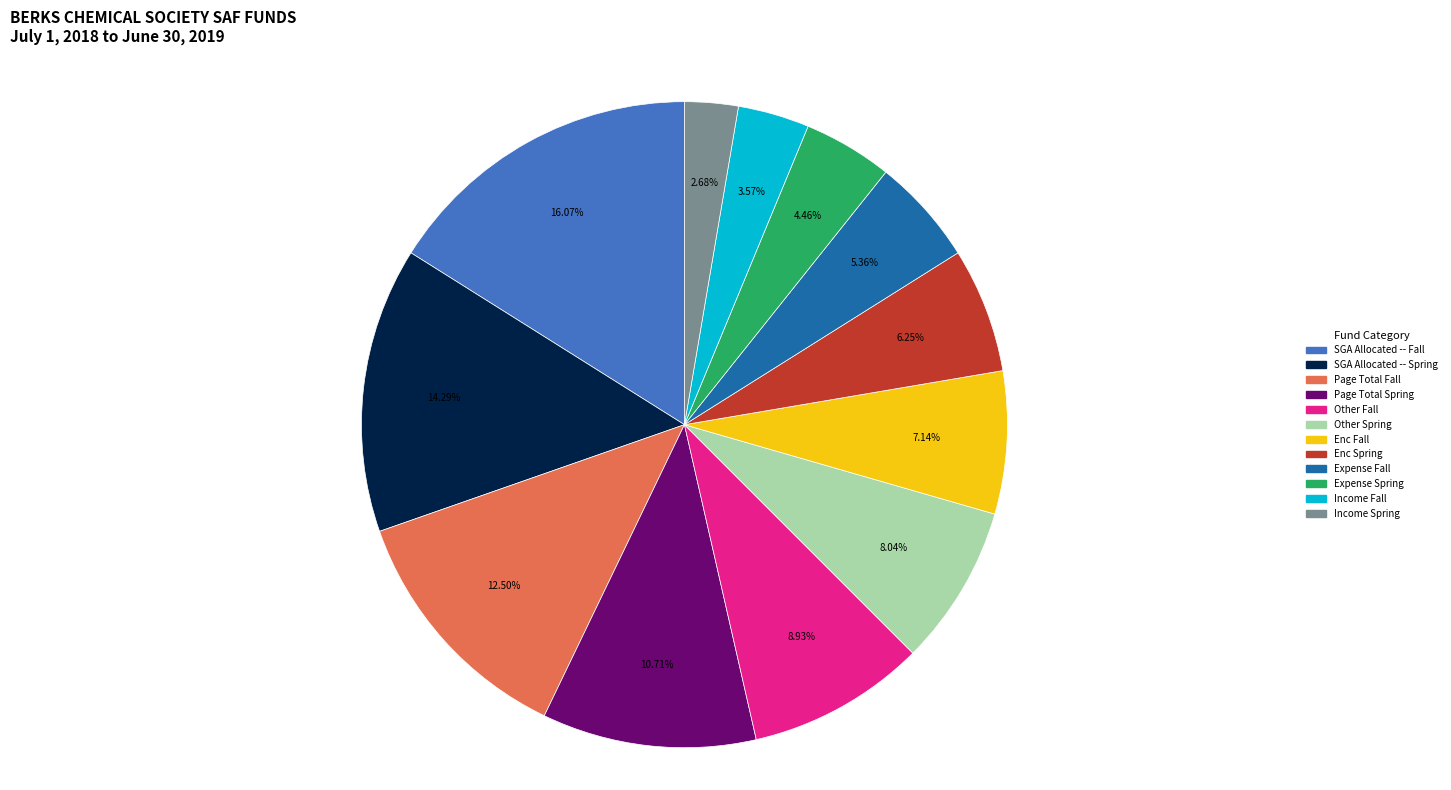

Rank the categories by value from lowest to highest.

Income Spring, Income Fall, Expense Spring, Expense Fall, Enc Spring, Enc Fall, Other Spring, Other Fall, Page Total Spring, Page Total Fall, SGA Allocated -- Spring, SGA Allocated -- Fall